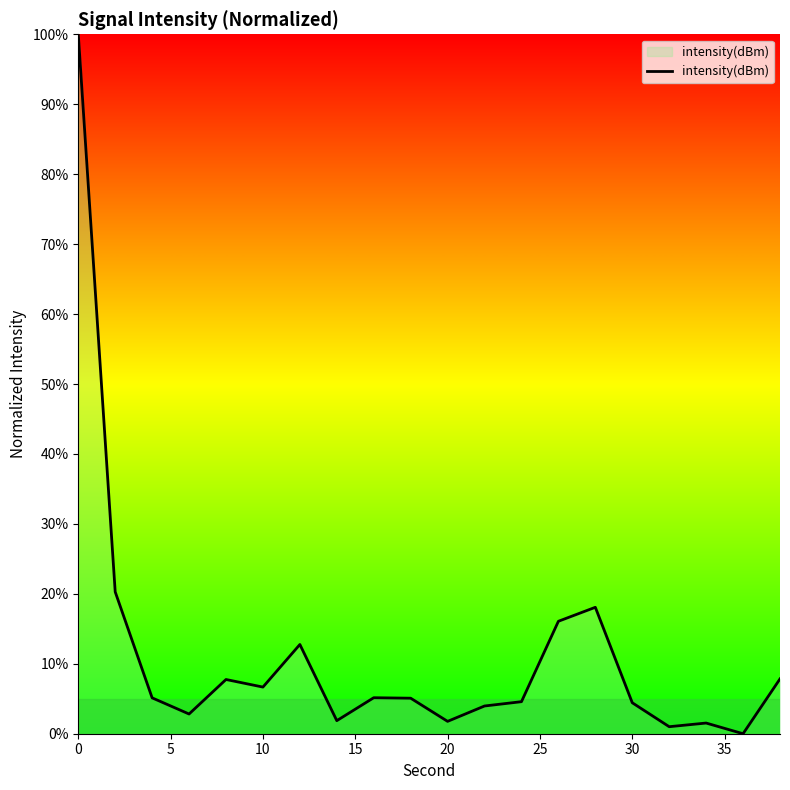

What is the greatest value displayed?

100.0